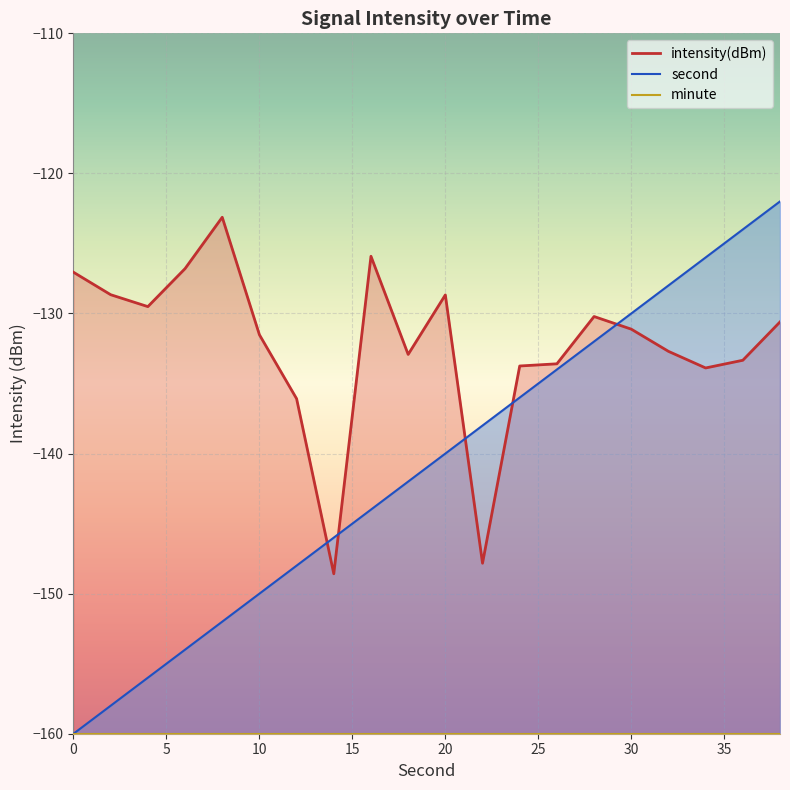

In intensity(dBm), how many points are lower than both neighbors (excluding endpoints)?

5